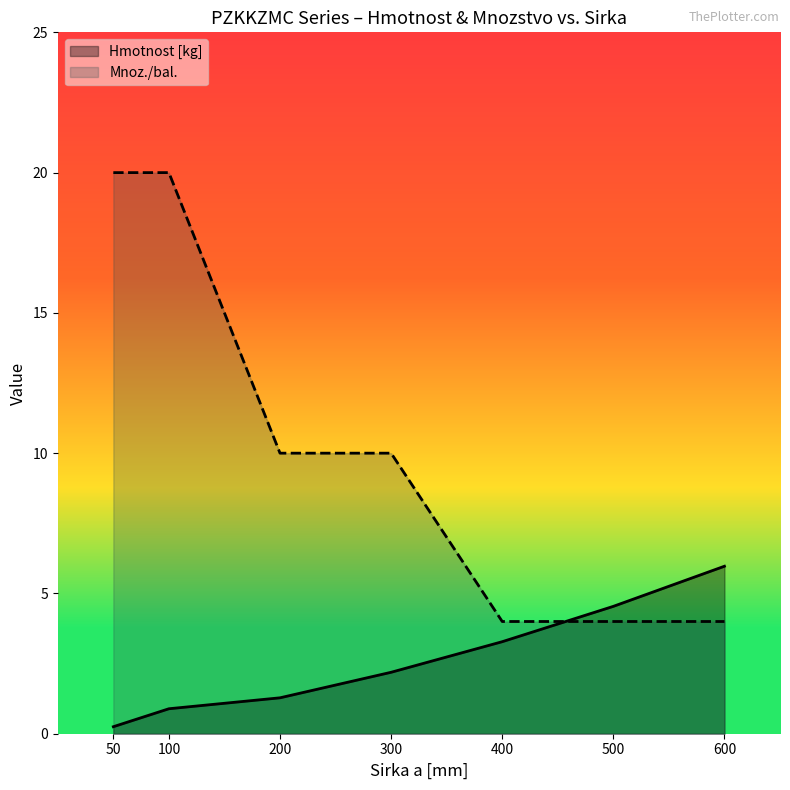

How many series are shown in this chart?

2